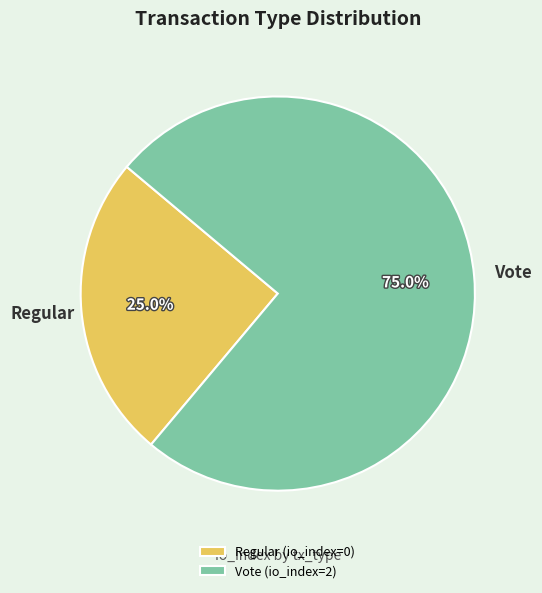

To the nearest percent, what is the combined percentage of Regular and Vote?

100%